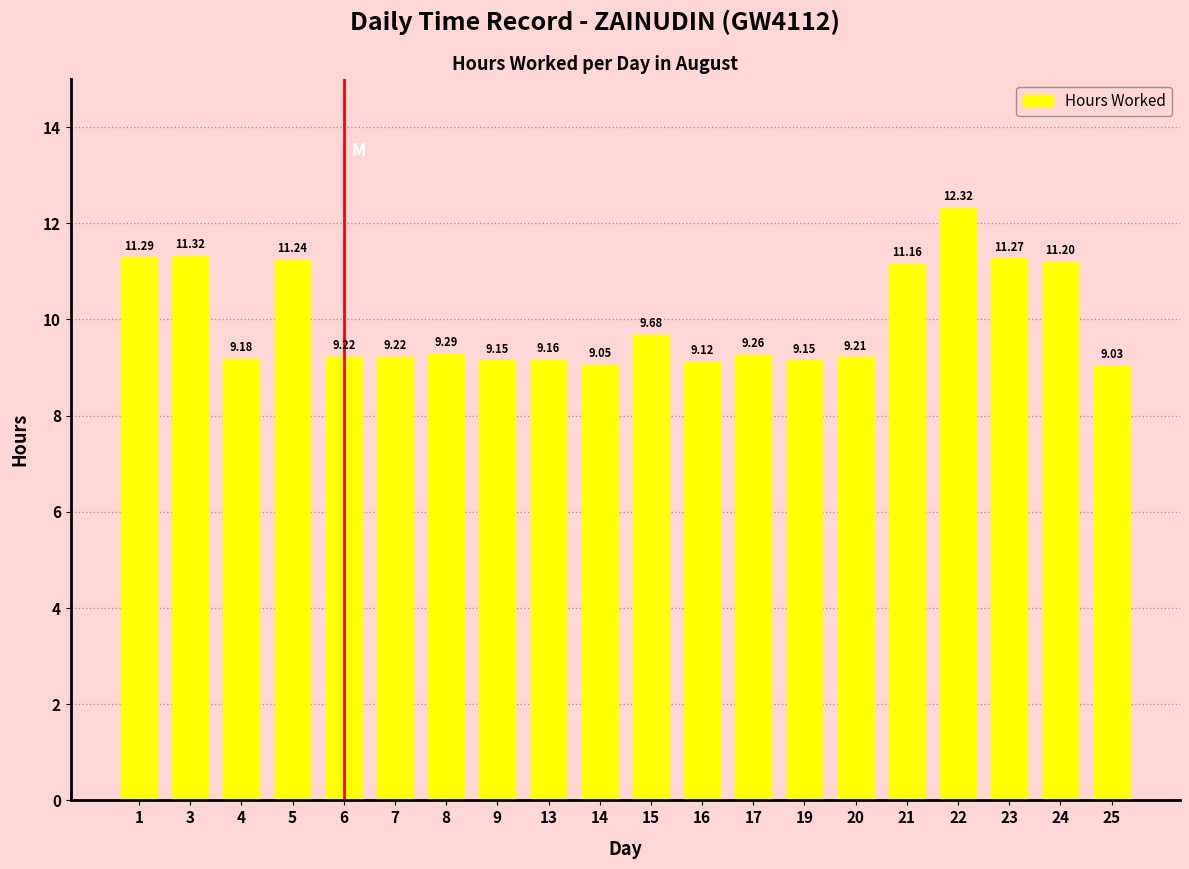

Between 14 and 21, which is larger?

21